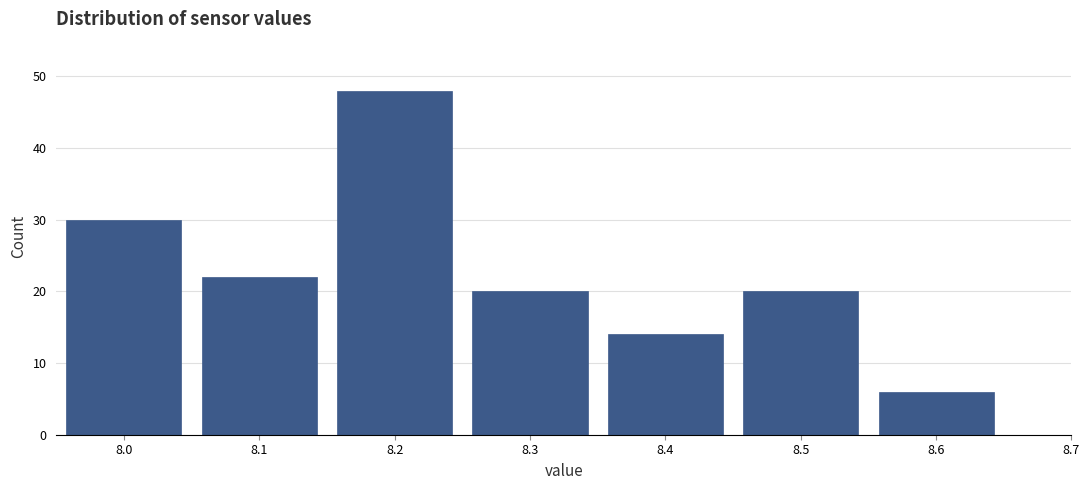

Over which range of the x-axis is the bar tallest?

8.15 to 8.25